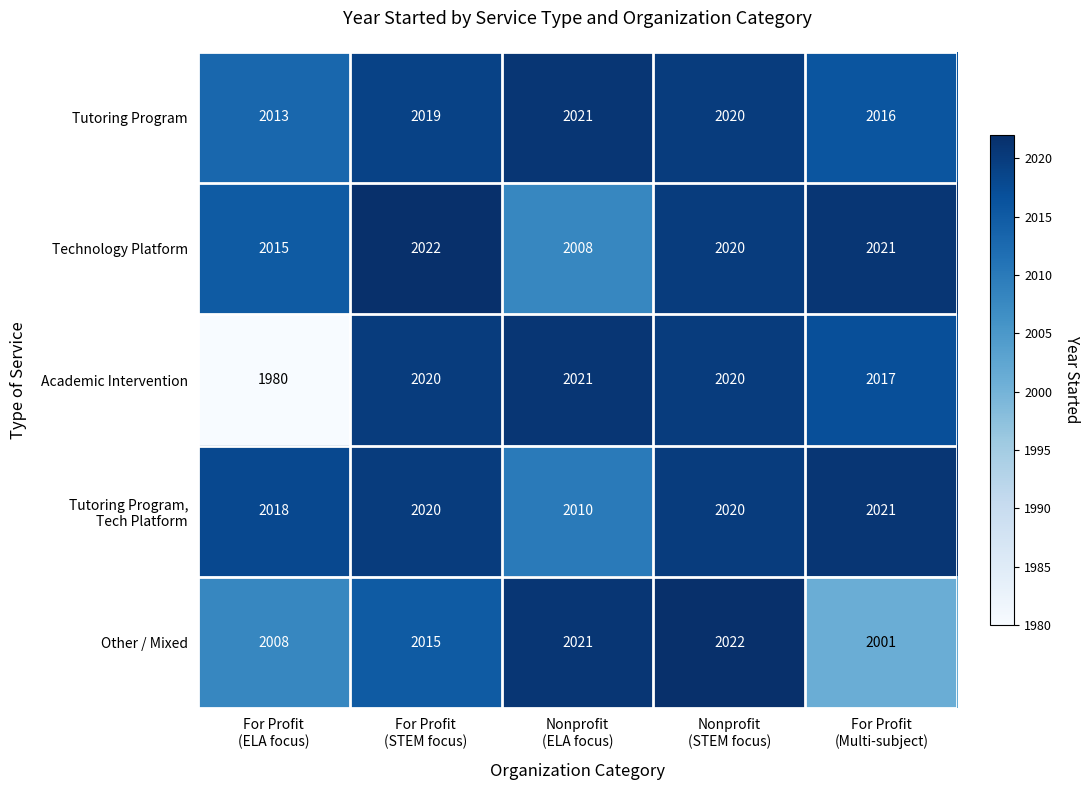

What is the difference between the highest and lowest values at For Profit
(STEM focus)?

7